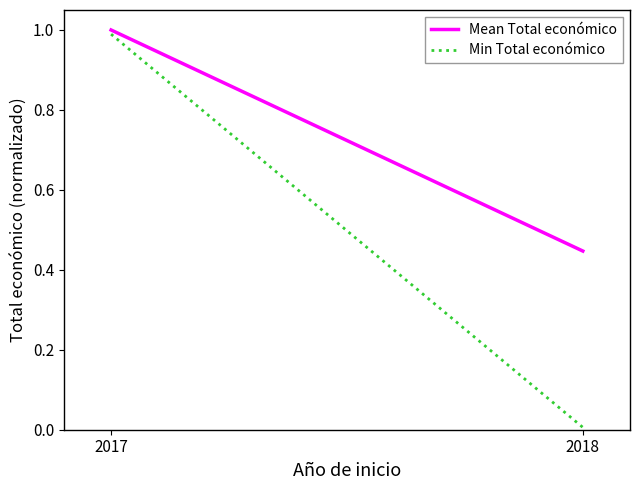

What are all the series names shown in the legend?

Mean Total económico, Min Total económico